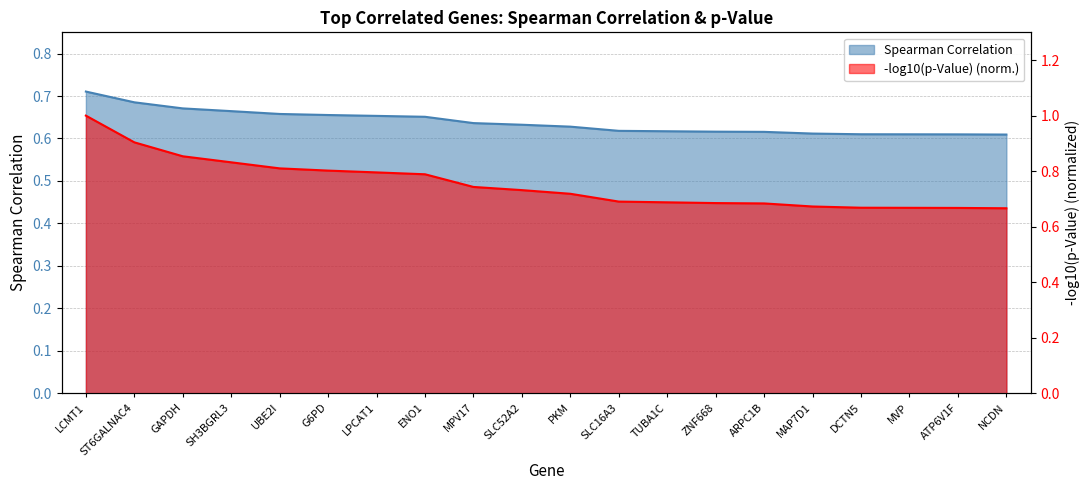

List the labels in order of value, largest first.

LCMT1, ST6GALNAC4, GAPDH, SH3BGRL3, UBE2I, G6PD, LPCAT1, ENO1, MPV17, SLC52A2, PKM, SLC16A3, TUBA1C, ZNF668, ARPC1B, MAP7D1, DCTN5, MVP, ATP6V1F, NCDN